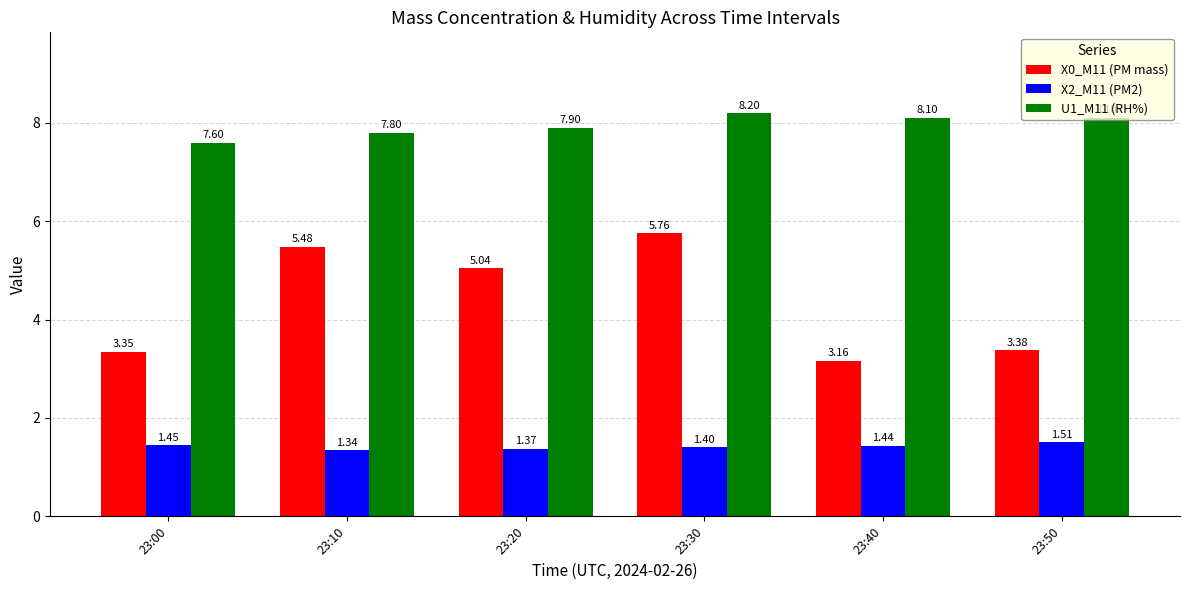

At which category does the chart reach its peak across all series?

23:30